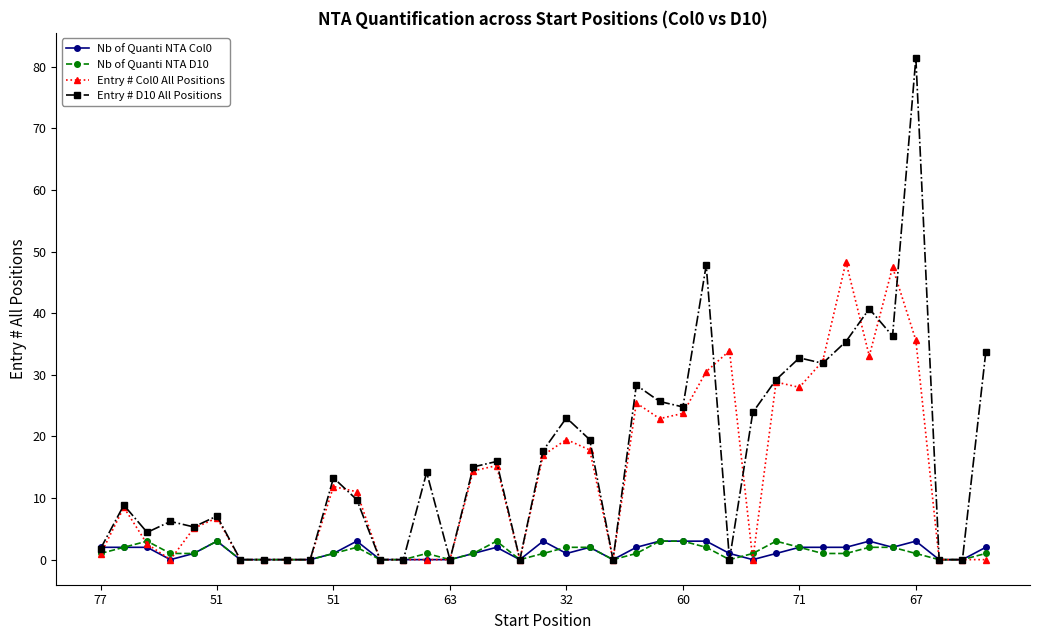

True or false: Entry # D10 All Positions has more than 2 interior local peaks.

True